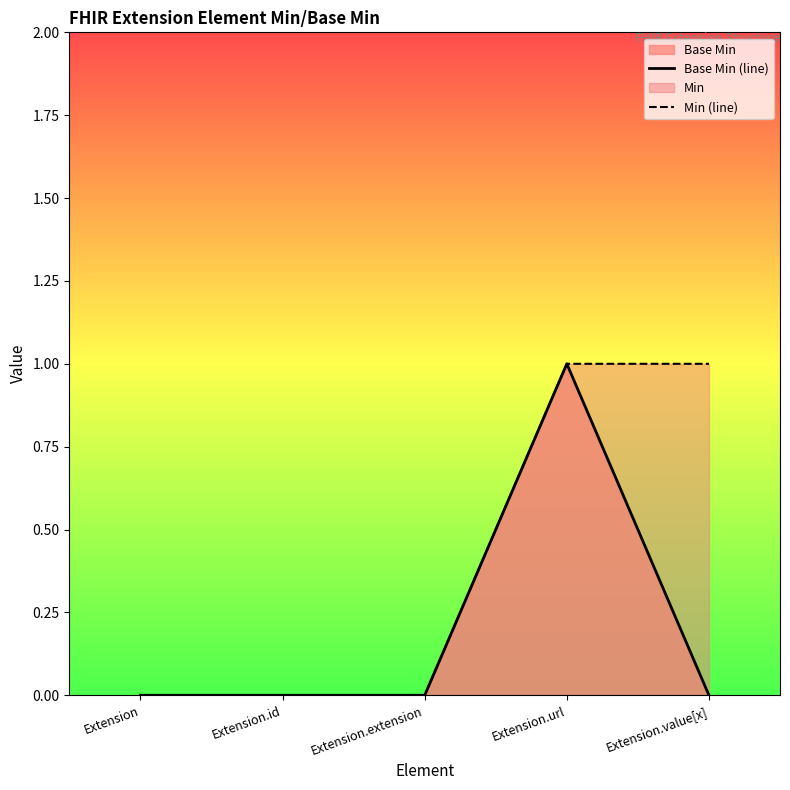

True or false: Base Min (line) and Min (line) cross at least once.

False